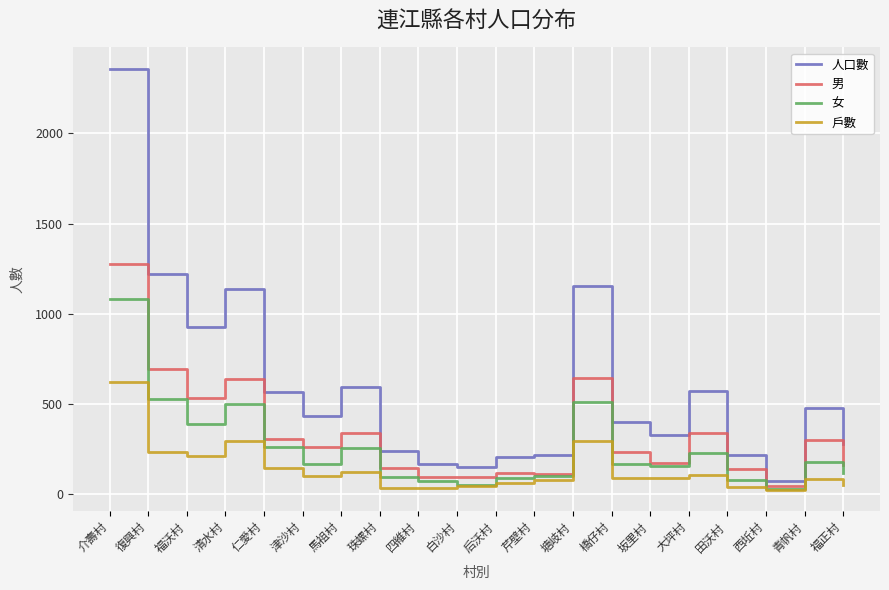

Which category has the highest value across all series?

介壽村